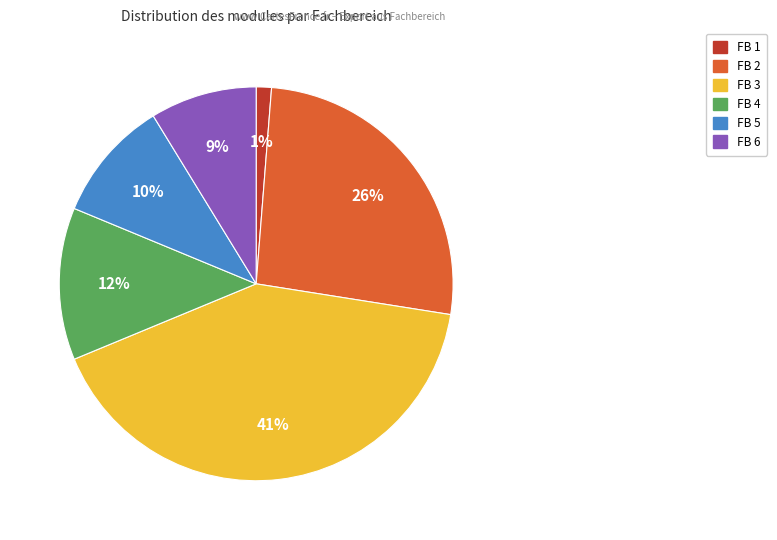

Does any single category account for the majority?

No